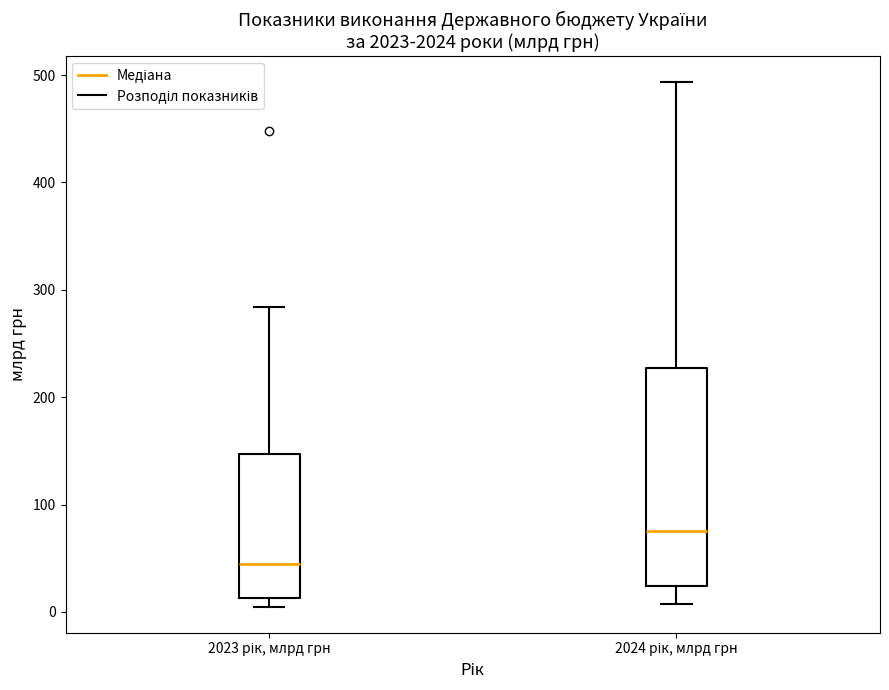

Which box's median line is the highest?

2024 рік, млрд грн